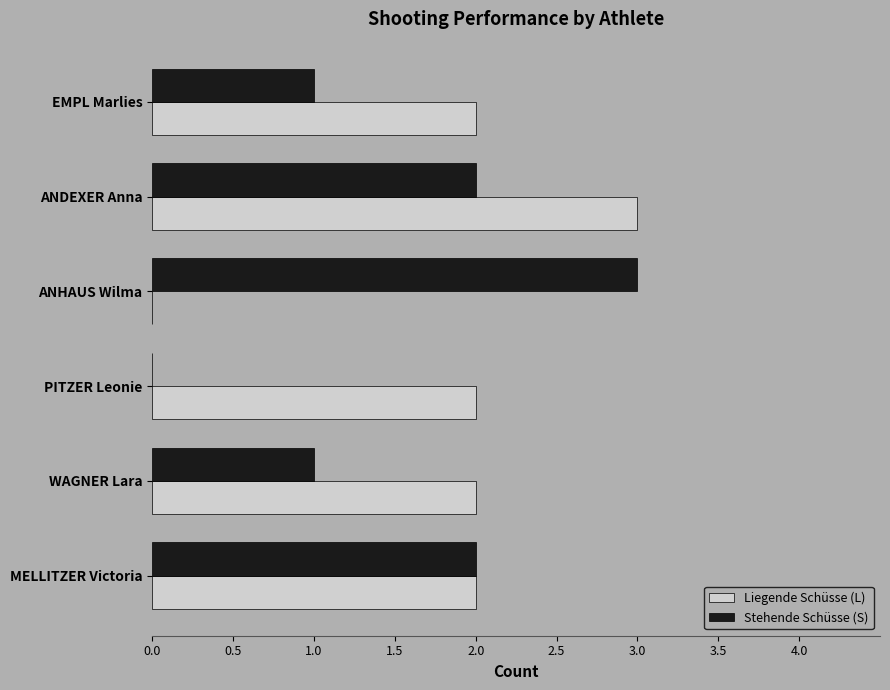

Is it true that Stehende Schüsse (S) equals 0 at PITZER Leonie?

True